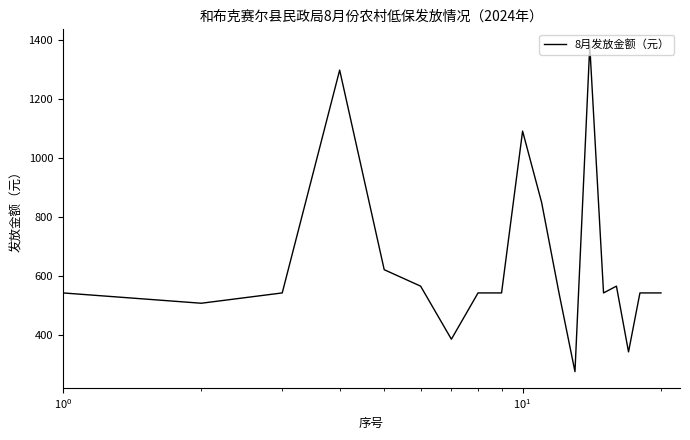

What is the maximum value shown in the chart?

1381.0